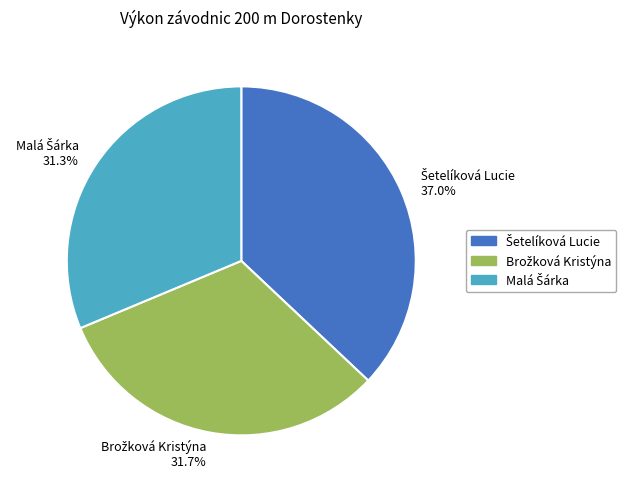

To the nearest percent, what is the average slice percentage?

33%